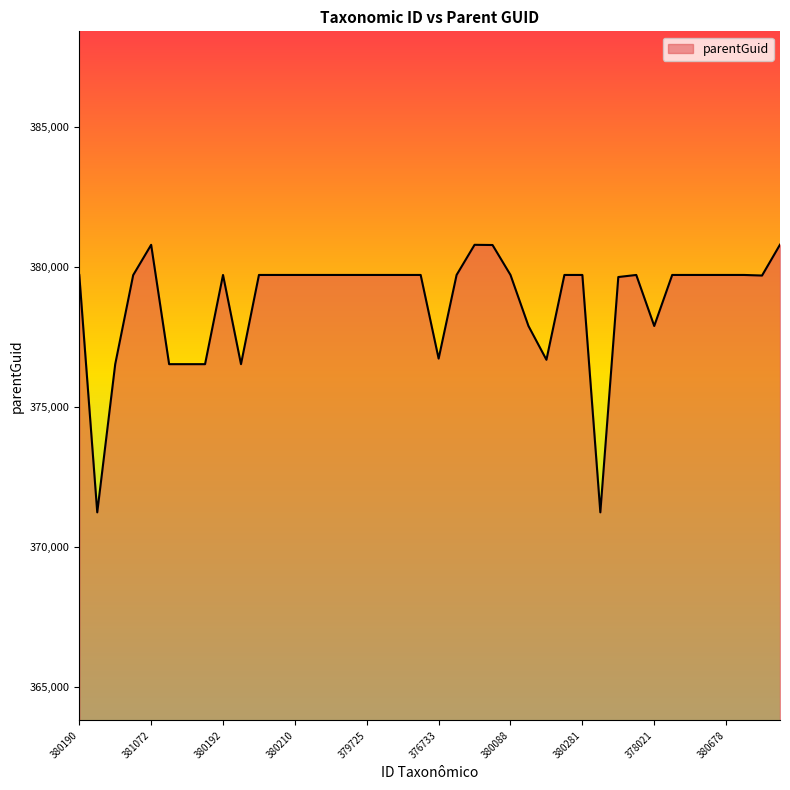

What is the difference between the maximum and minimum values?

9558